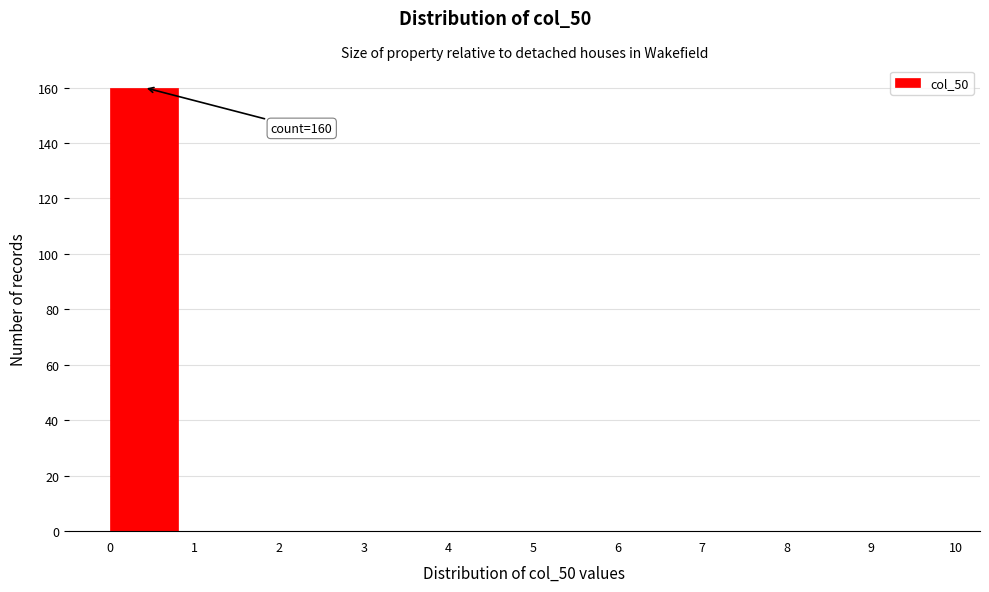

Over which range of the x-axis is the bar tallest?

0 to 1